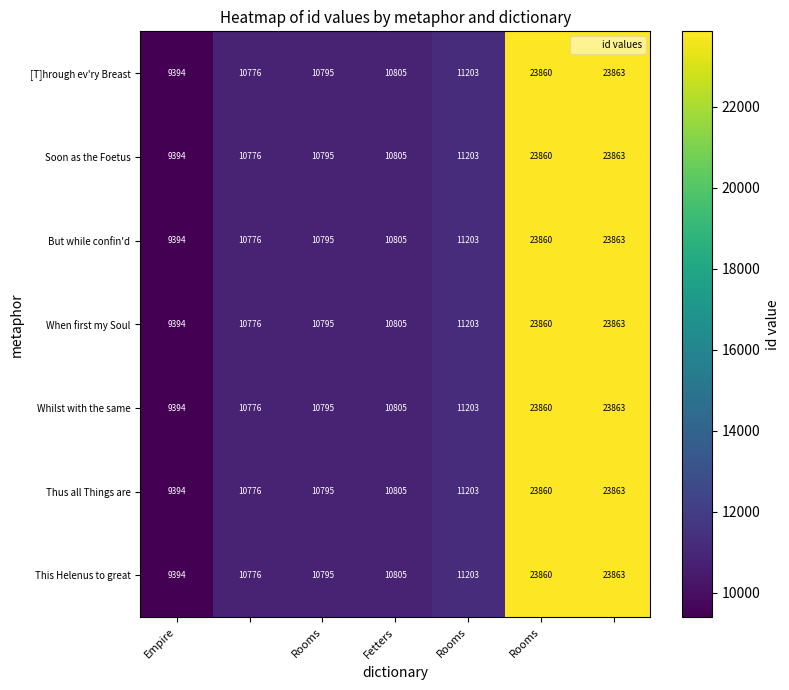

What is the difference between the maximum and second lowest values in the [T]hrough ev'ry Breast series?

13087